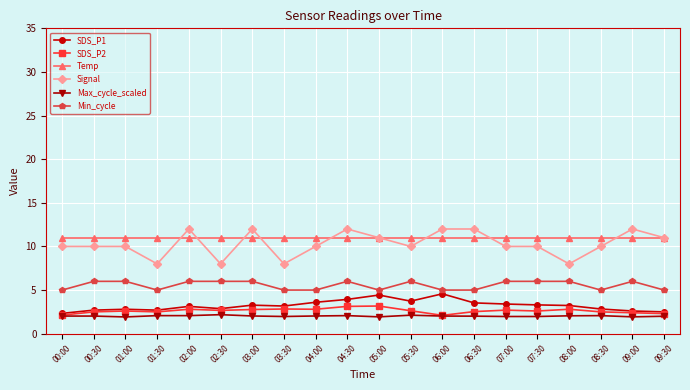

Which series has the largest total across all categories?

Temp